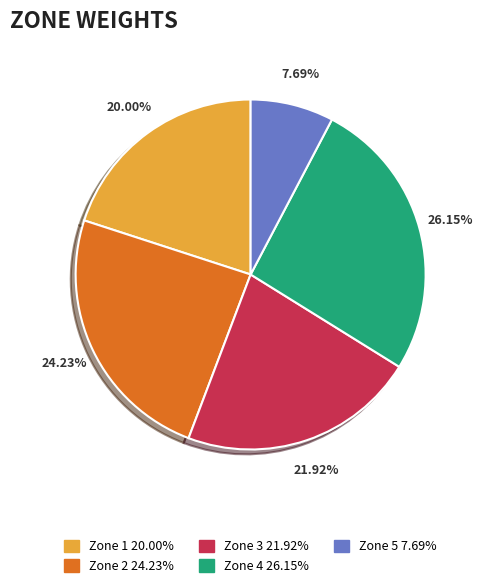

Which slice is the smallest?

Zone 5